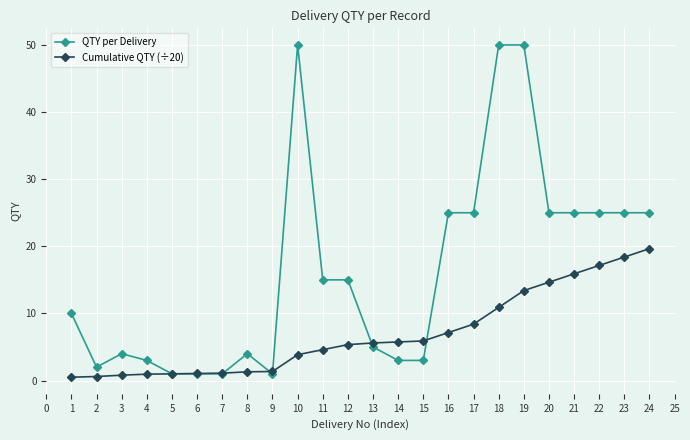

What is the highest value of the QTY per Delivery series?

50.0